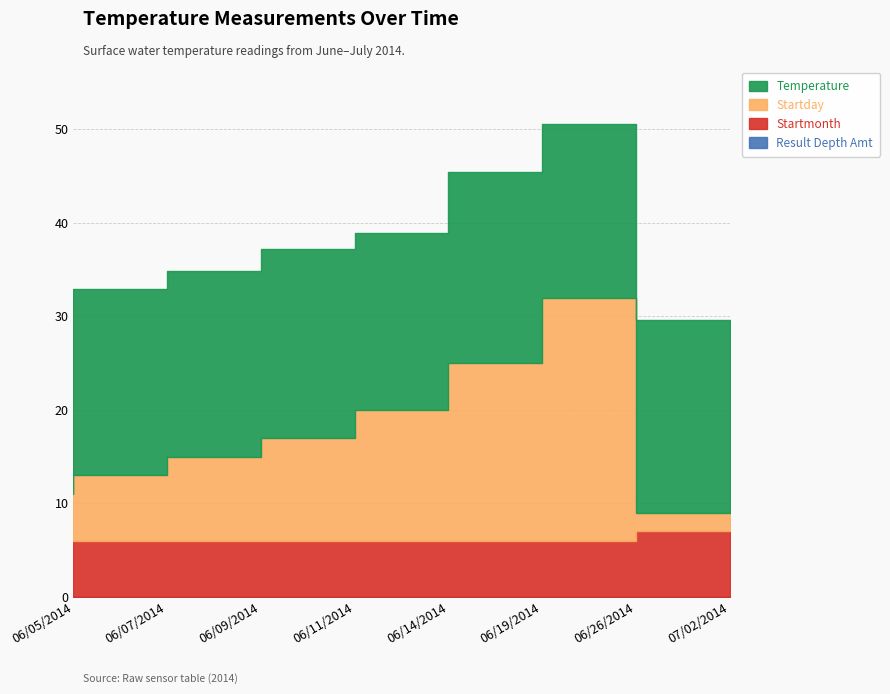

Does the chart have visible grid lines?

Yes